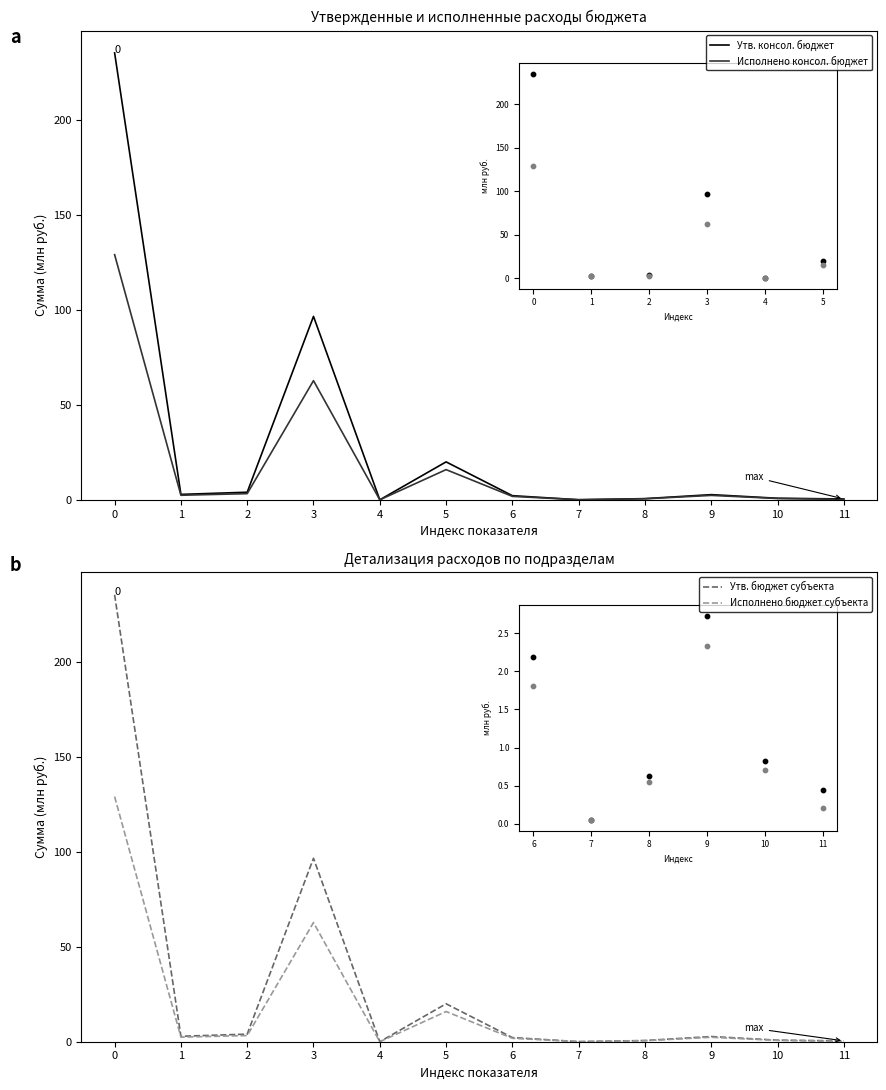

Which series contains the lowest Y value?

Исполнено консол. бюджет